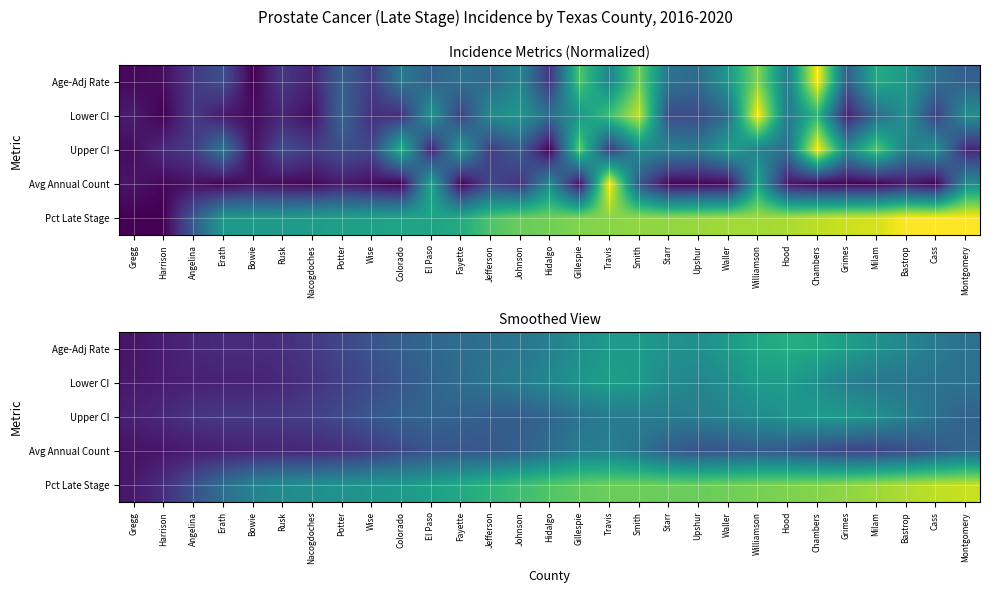

Which label corresponds to the largest value in the chart?

Montgomery